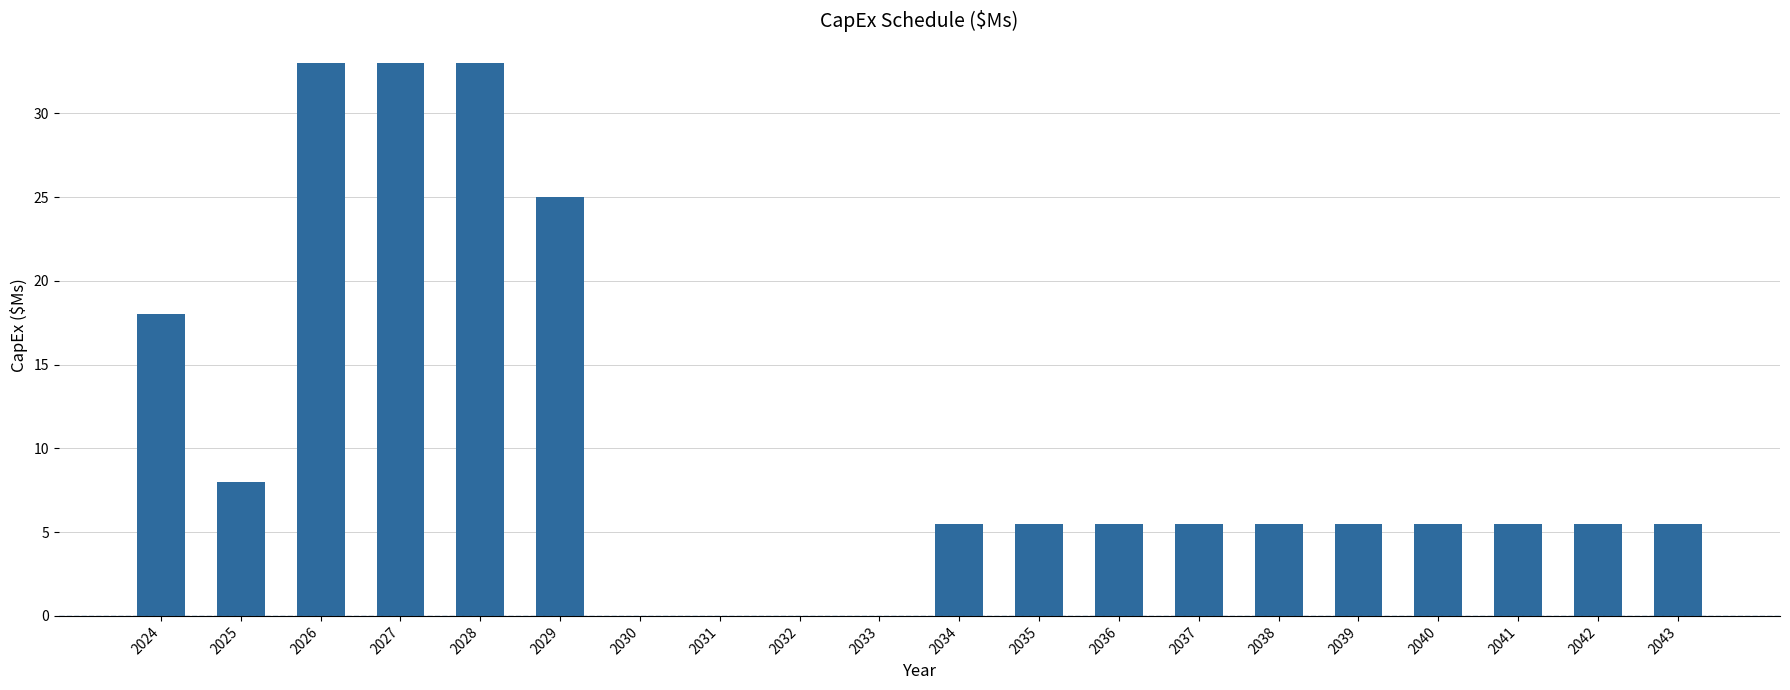

Reading left to right, transcribe all the data shown in this chart.

2024=18.0	2025=8.0	2026=33.0	2027=33.0	2028=33.0	2029=25.0	2030=0.0	2031=0.0	2032=0.0	2033=0.0	2034=5.5	2035=5.5	2036=5.5	2037=5.5	2038=5.5	2039=5.5	2040=5.5	2041=5.5	2042=5.5	2043=5.5